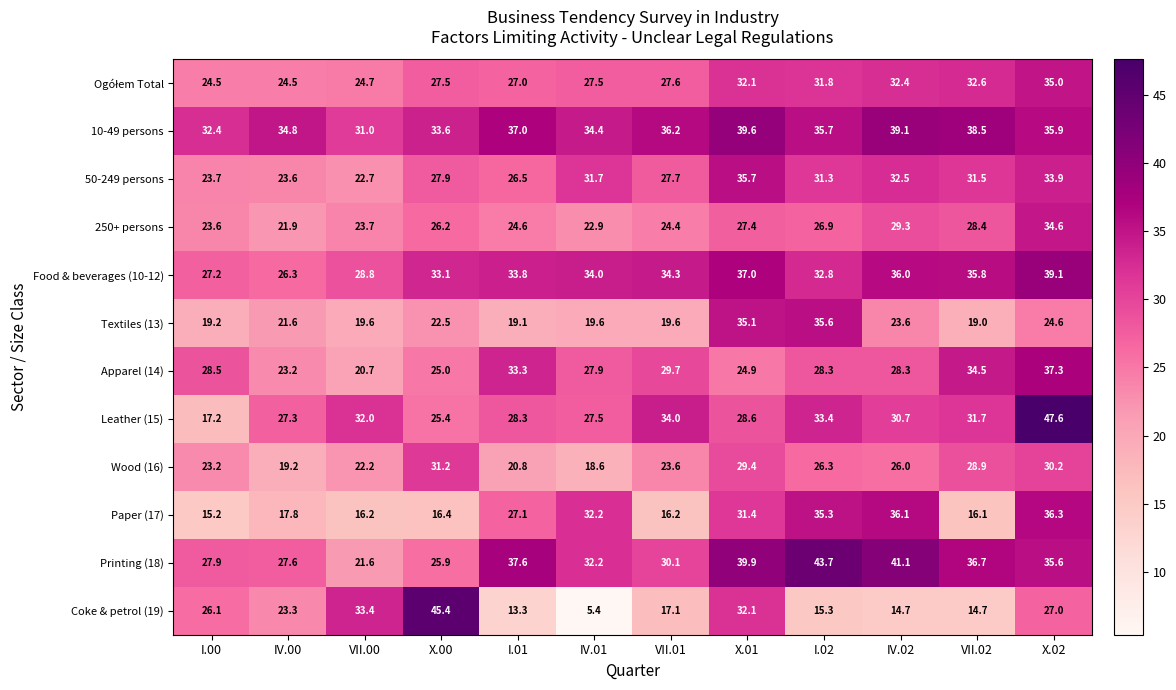

What is the total value across all series at IV.00?

291.1